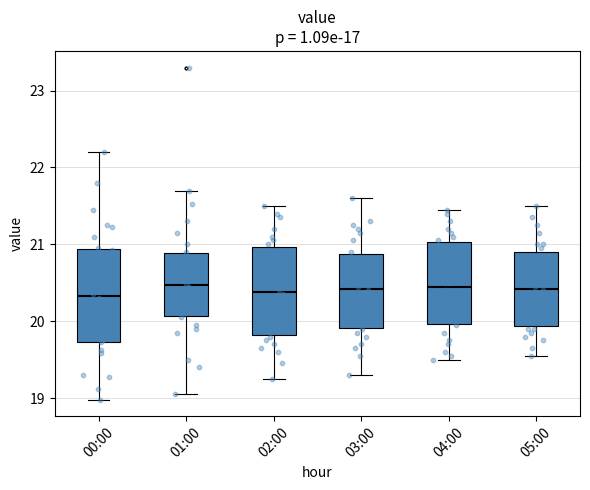

Reading left to right, transcribe this box plot: for each box, give where its median line is, the range the box spans, and where its two whiskers end, as read against the y-axis. The values are not printed on the chart, so give them approximately, as read against the axis.

00:00: median 20.3, box 19.7 to 20.9, whiskers 19.0 to 22.2
01:00: median 20.5, box 20.1 to 20.9, whiskers 19.1 to 21.7
02:00: median 20.4, box 19.8 to 21.0, whiskers 19.3 to 21.5
03:00: median 20.4, box 19.9 to 20.9, whiskers 19.3 to 21.6
04:00: median 20.5, box 20.0 to 21.0, whiskers 19.5 to 21.5
05:00: median 20.4, box 19.9 to 20.9, whiskers 19.6 to 21.5